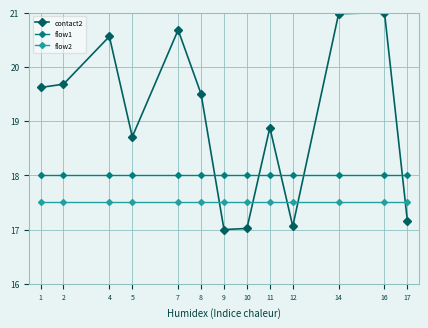

Where do flow1 and contact2 first cross each other?

8 and 9